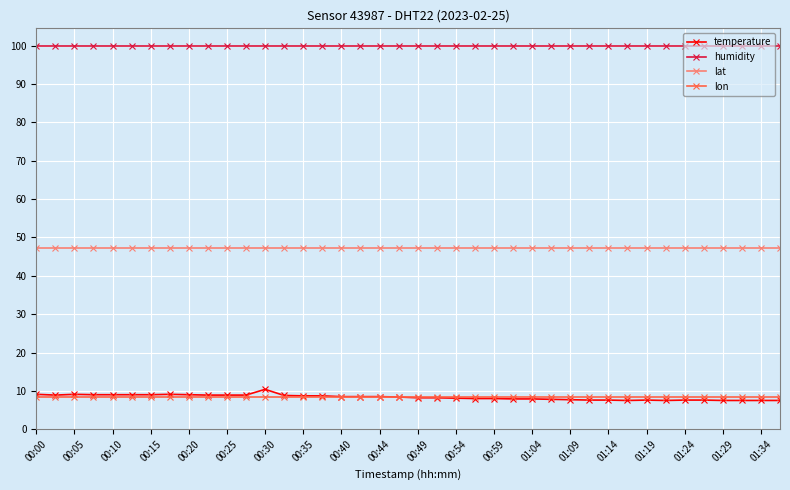

What is the average value of the lat series?

47.4